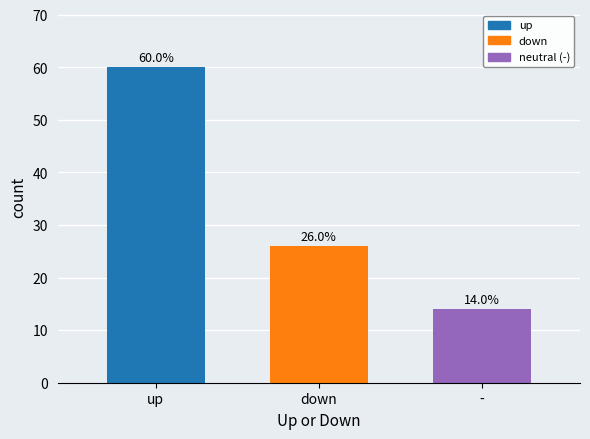

What is the difference between the values at up and down?

34